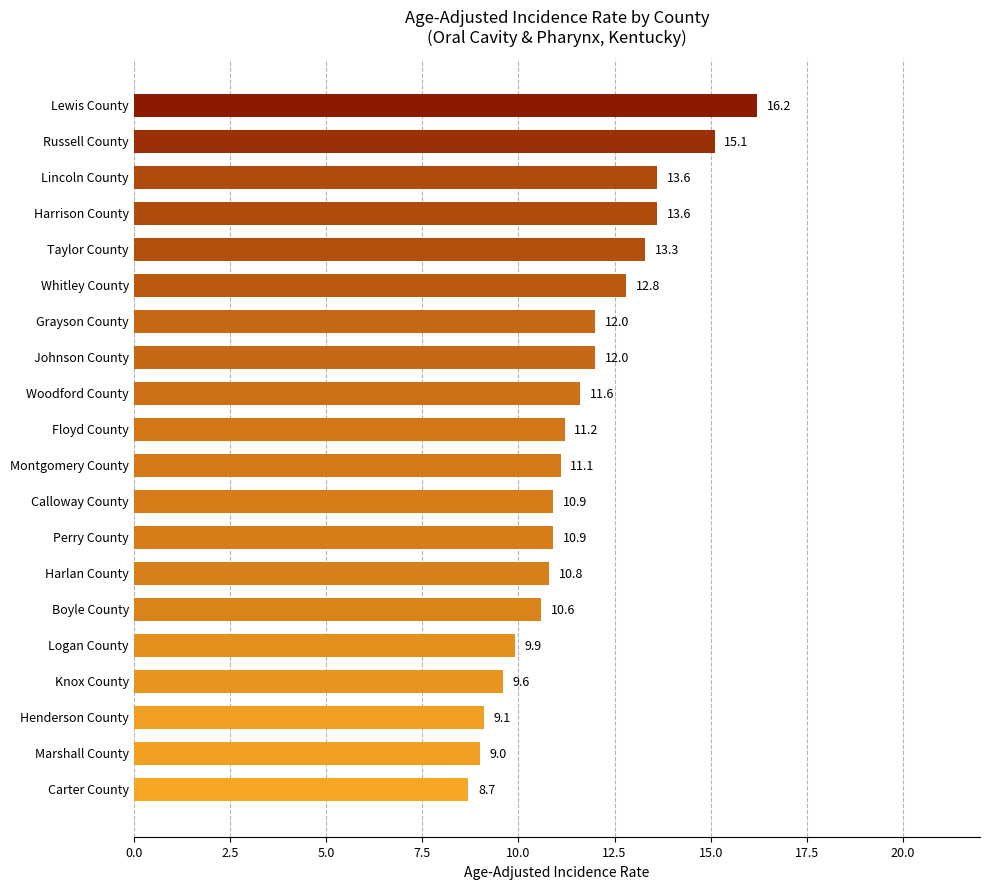

Reading top to bottom, transcribe all the data shown in this chart.

16.2	15.1	13.6	13.6	13.3	12.8	12.0	12.0	11.6	11.2	11.1	10.9	10.9	10.8	10.6	9.9	9.6	9.1	9.0	8.7